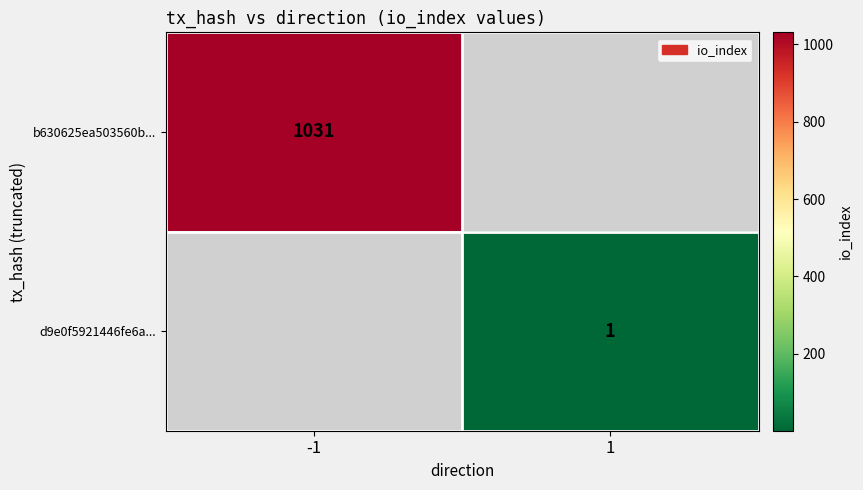

Which has a higher value, 1 or -1?

-1